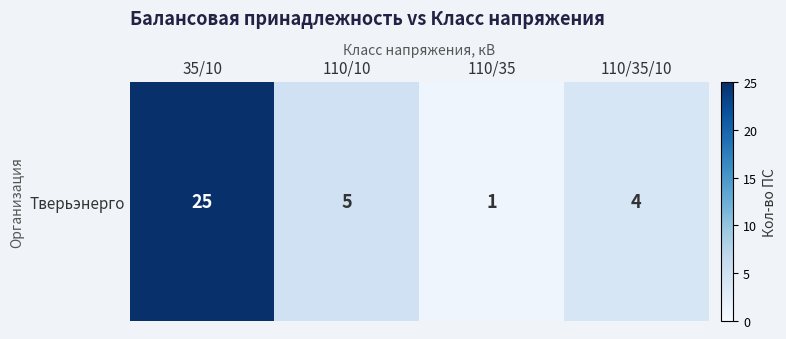

What is the greatest value displayed?

25